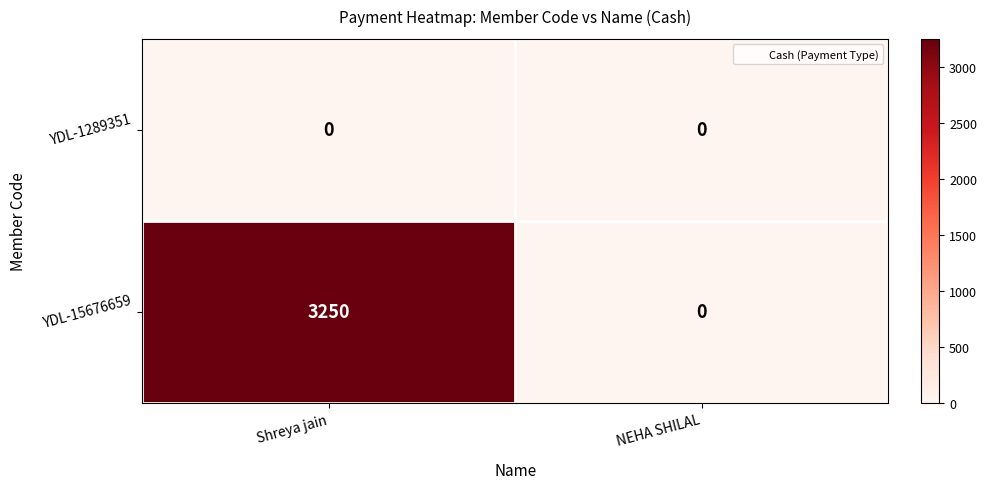

Which label corresponds to the largest value in the chart?

Shreya jain